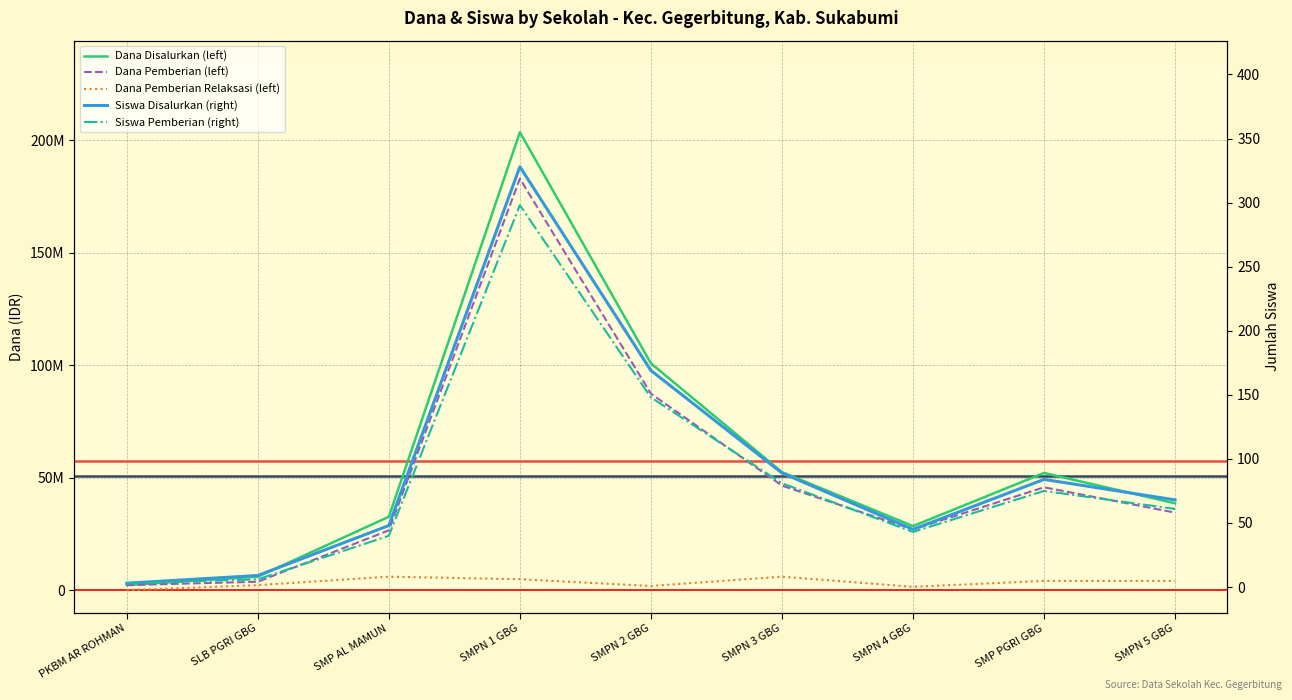

At which category does Dana Pemberian reach its first local valley?

SMPN 4 GBG